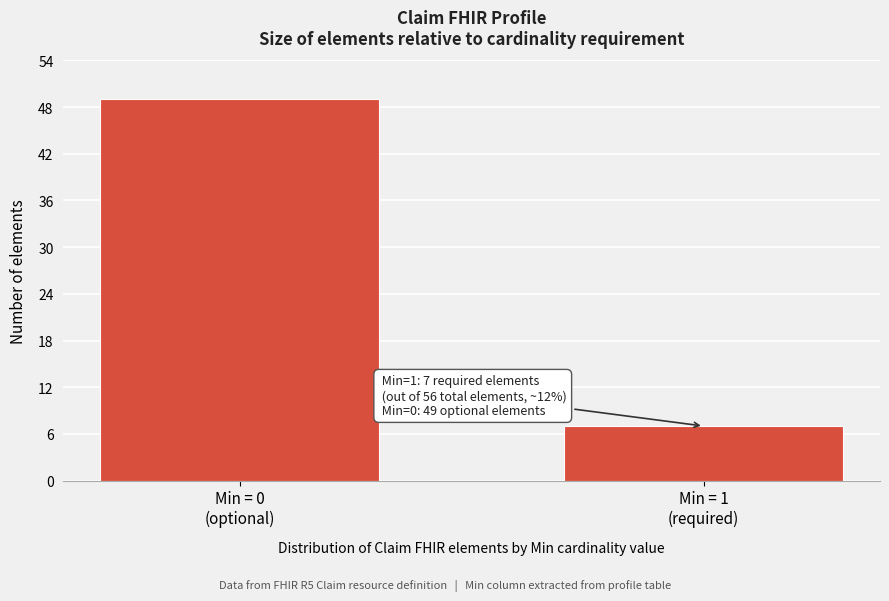

Reading left to right, list all the values displayed in this chart.

49	7